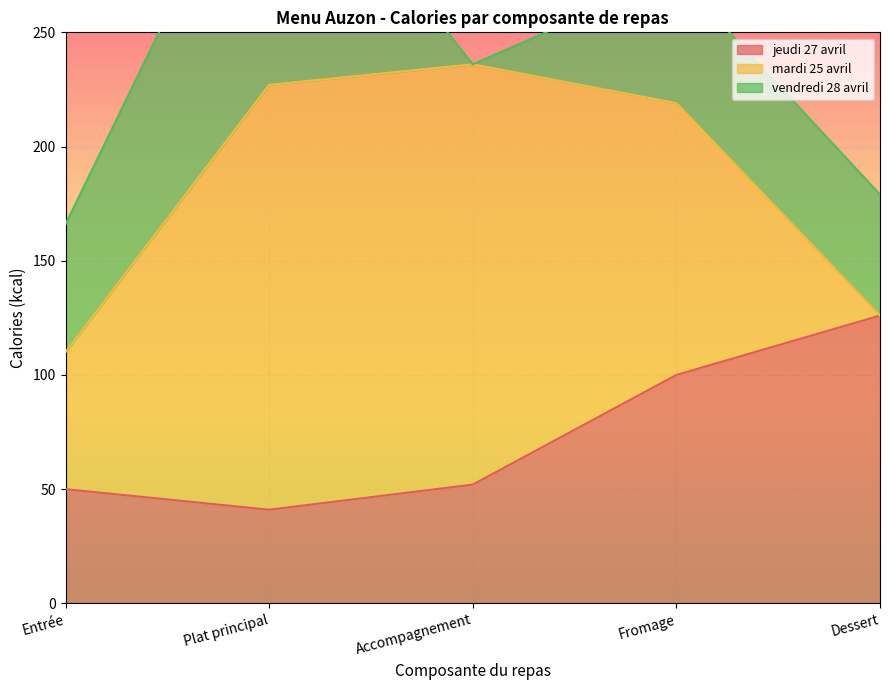

How many data points in jeudi 27 avril are less than 52?

2